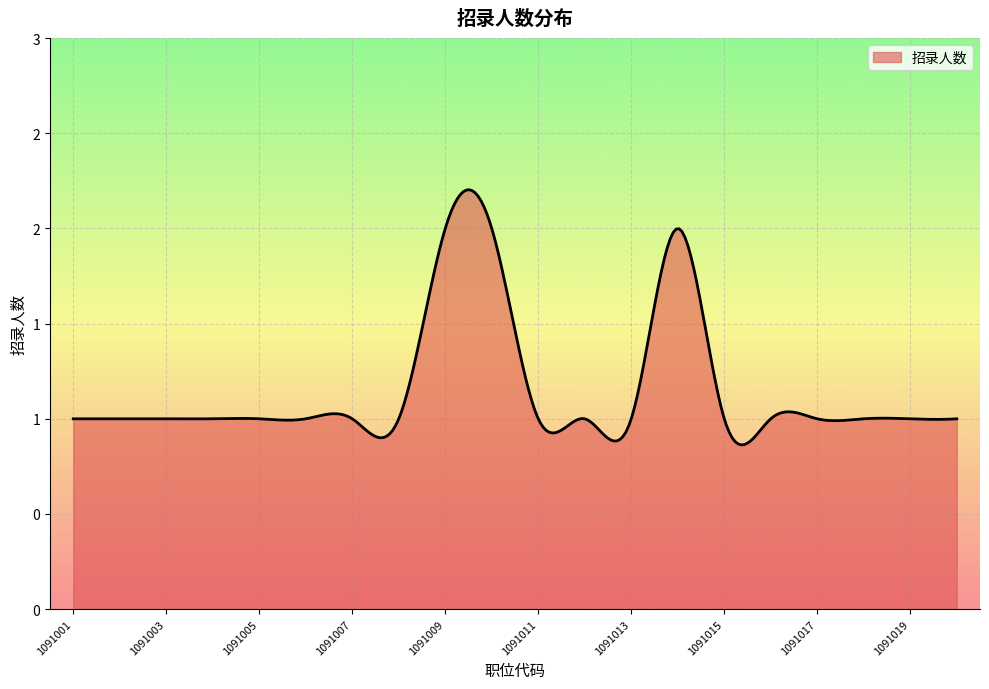

At which label is the value closest to 1?

1091001